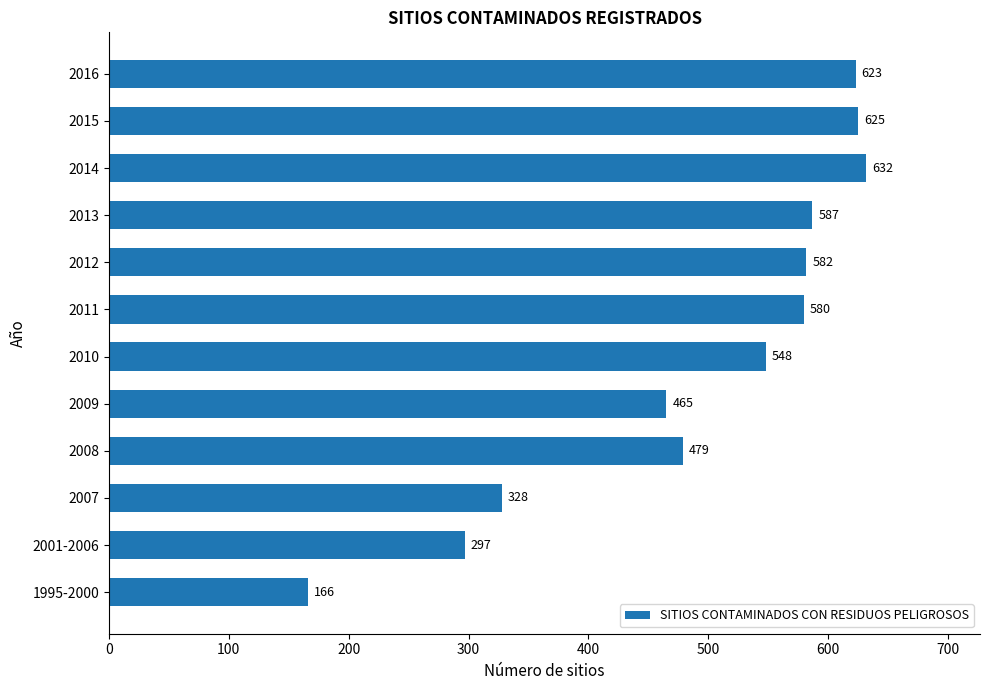

What is the ratio of the value at 1995-2000 to the value at 2007?

0.5